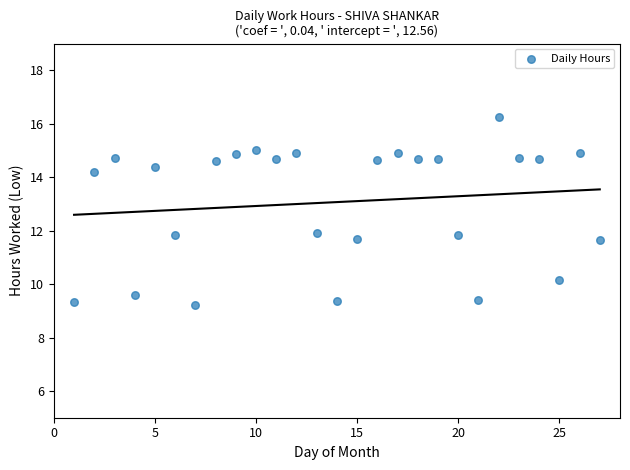

What is the range of X values (max minus min)?

26.0